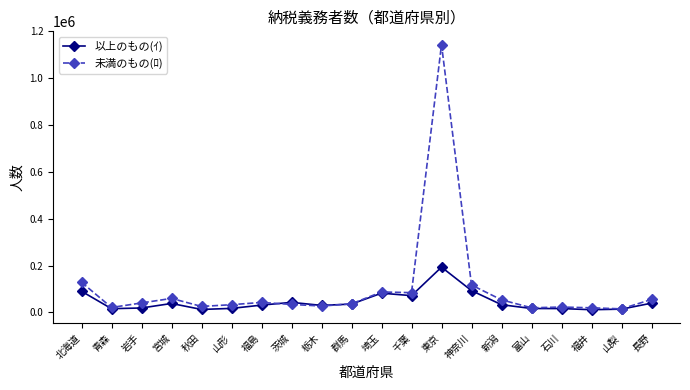

What are all the series names shown in the legend?

以上のもの(ｲ), 未満のもの(ﾛ)